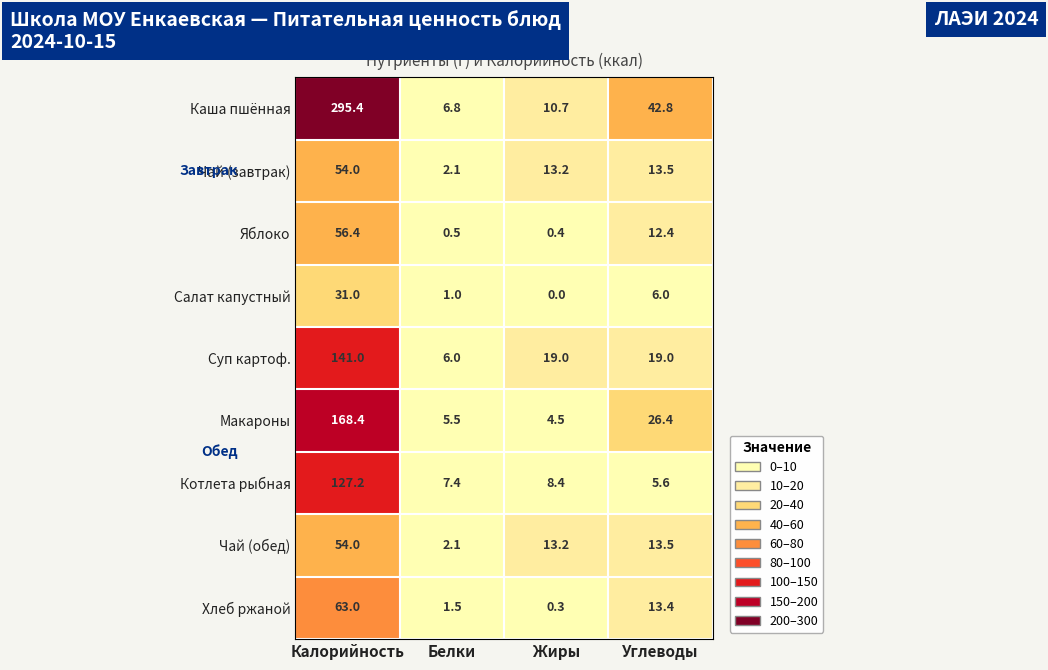

What is the total value across all series at Углеводы?

152.6